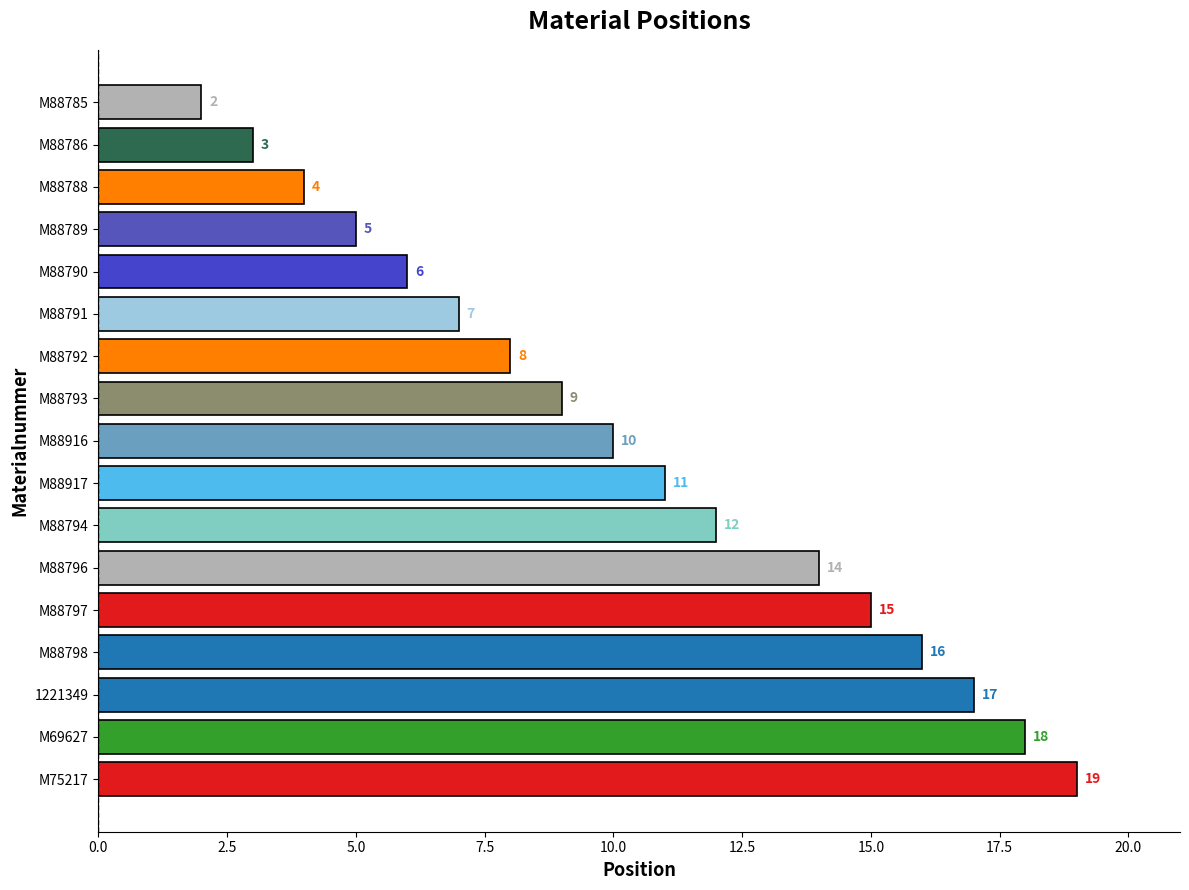

Is it true that the value at M88917 is 5?

False